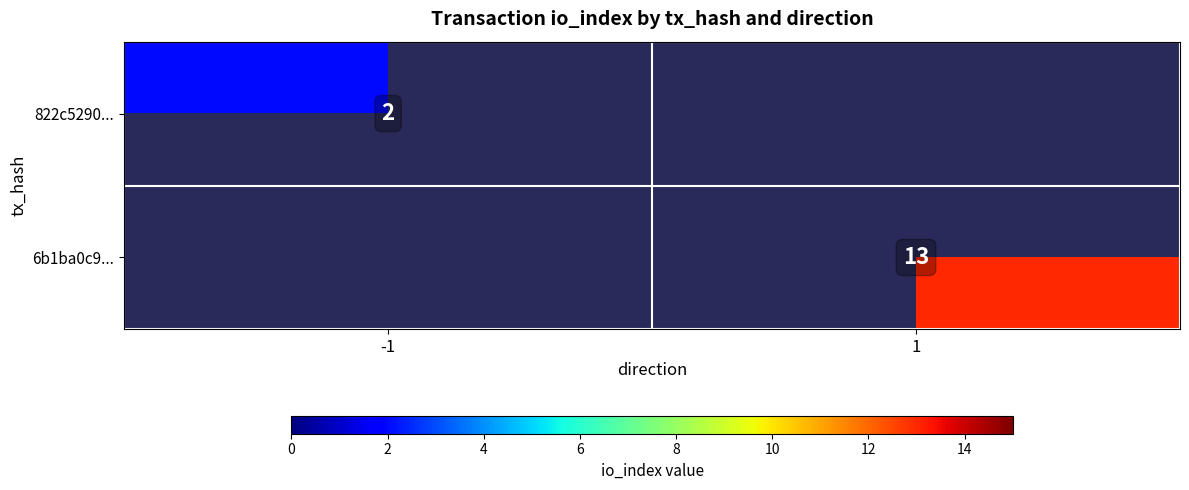

The value of 822c5290... at -1 is 1. True or false?

False